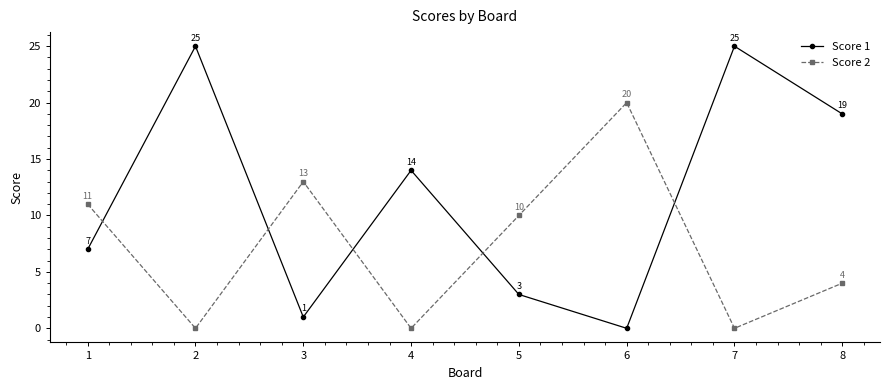

Reading left to right, extract all data points from this chart.

Score 1: 7	25	1	14	3	0	25	19
Score 2: 11	0	13	0	10	20	0	4